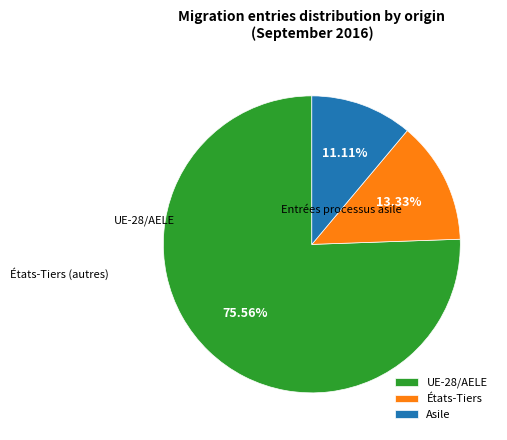

Do États-Tiers and Asile together represent more than half of the pie?

No